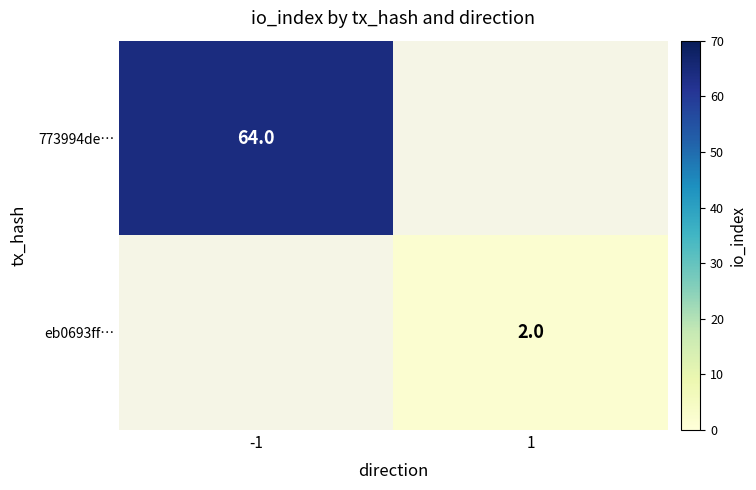

True or false: eb0693ff… has a value of 1 at 1.

False